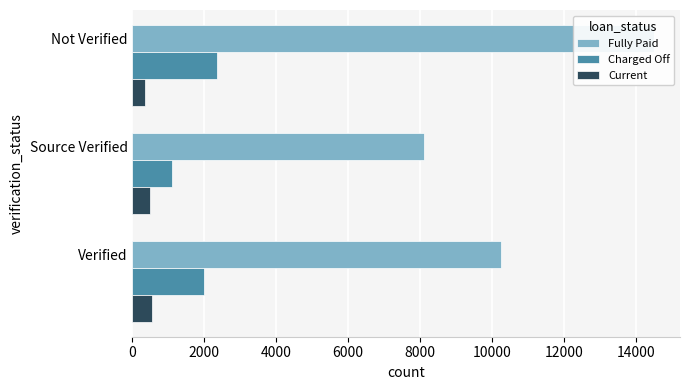

What is the value of the Fully Paid bar at the 1st from the left?

10250